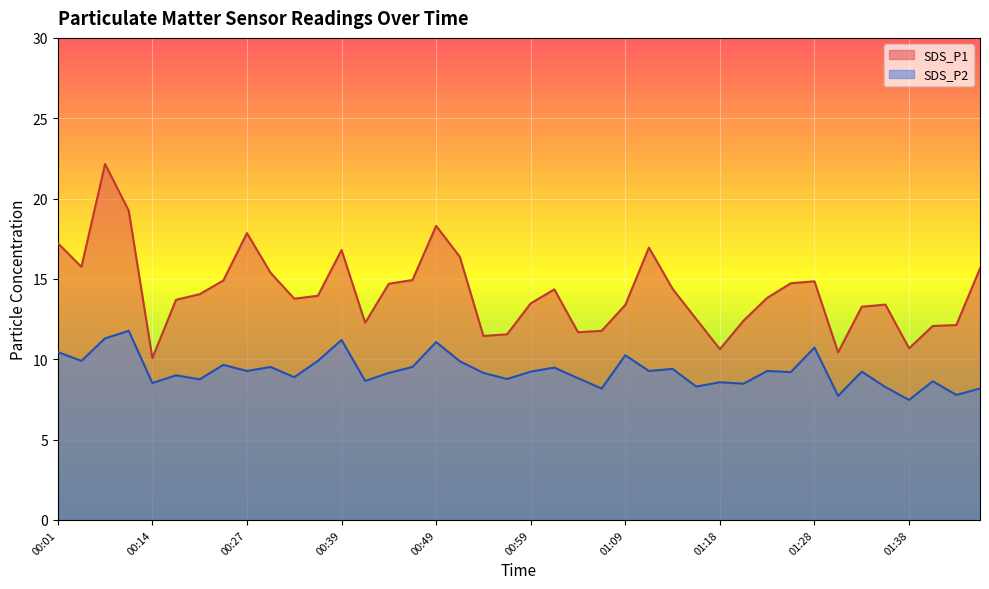

How many lines are shown in the chart?

2